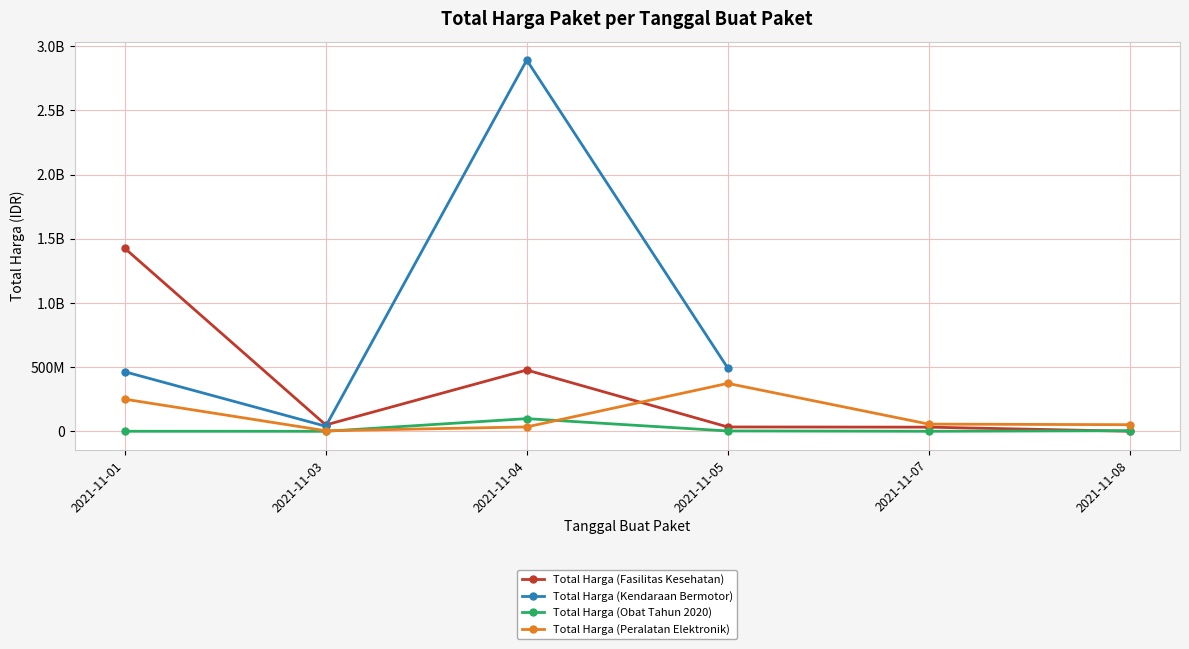

Count the number of categories in the chart.

6